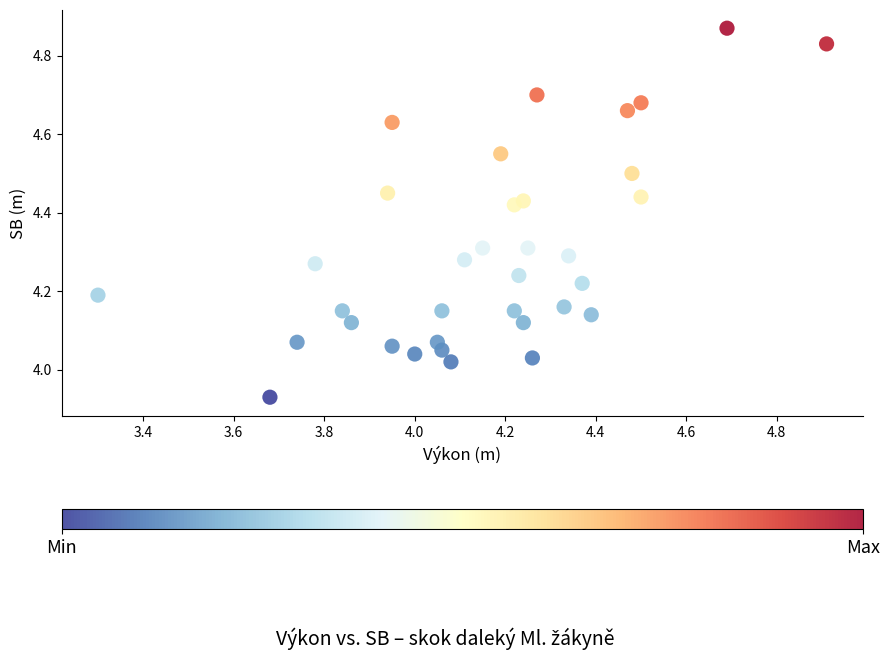

What is the range of X values (max minus min)?

1.6